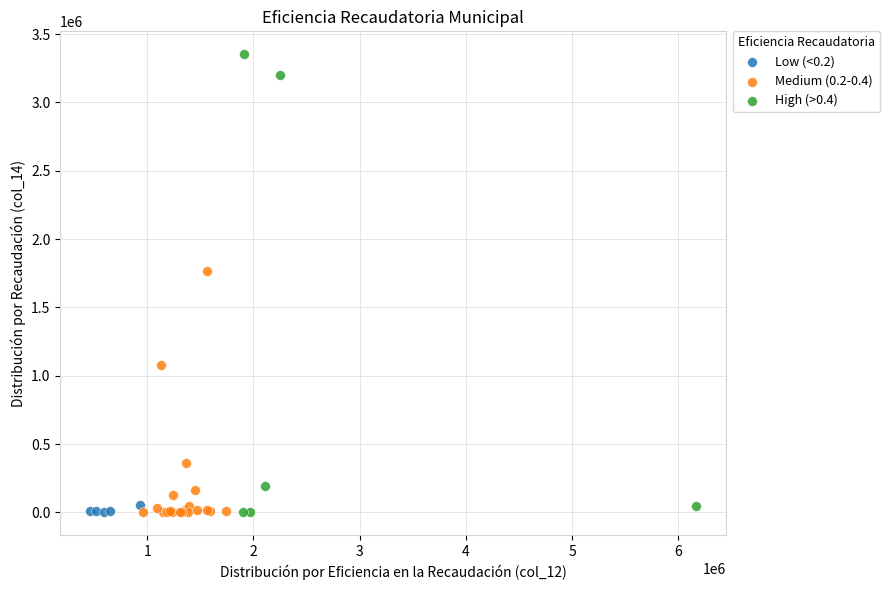

Which series has the largest Y range (max minus min)?

High (>0.4)